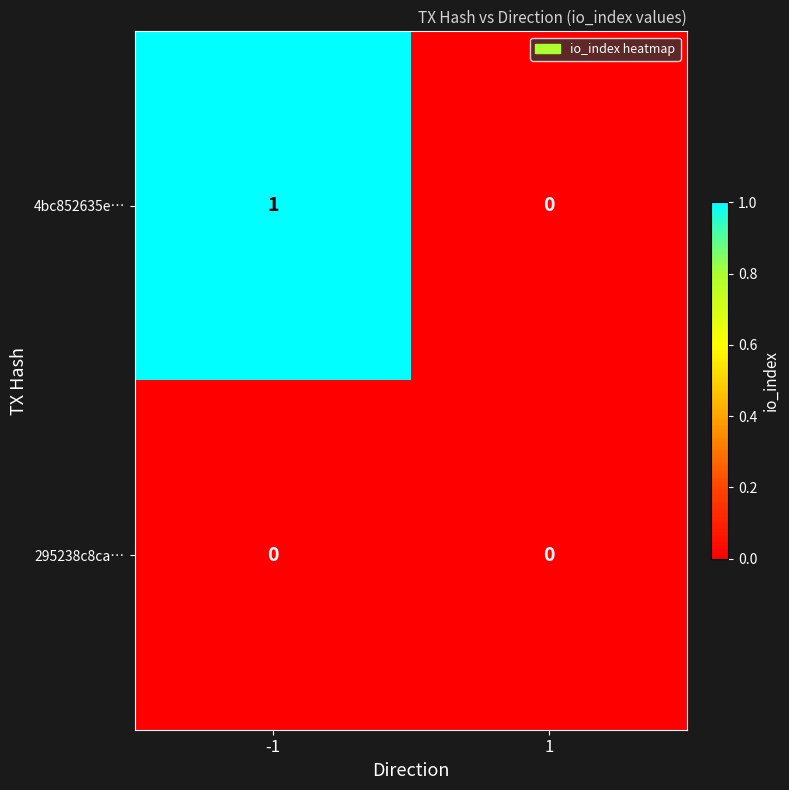

Reading left to right, list all the values displayed in this chart.

4bc852635e…: 1	0
295238c8ca…: 0	0